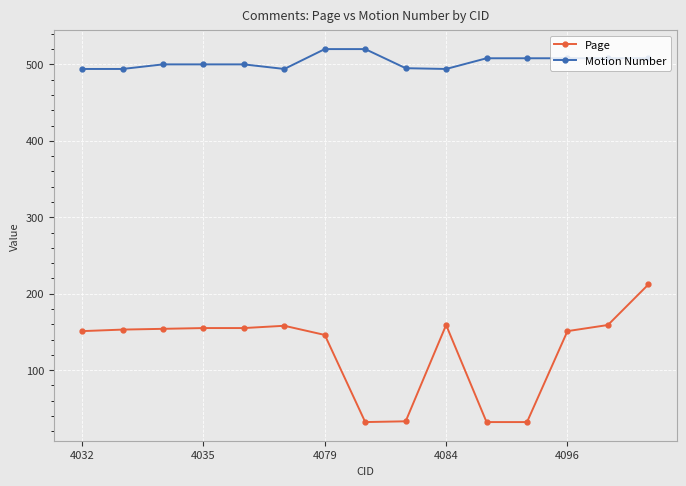

Count the number of data series in this chart.

2